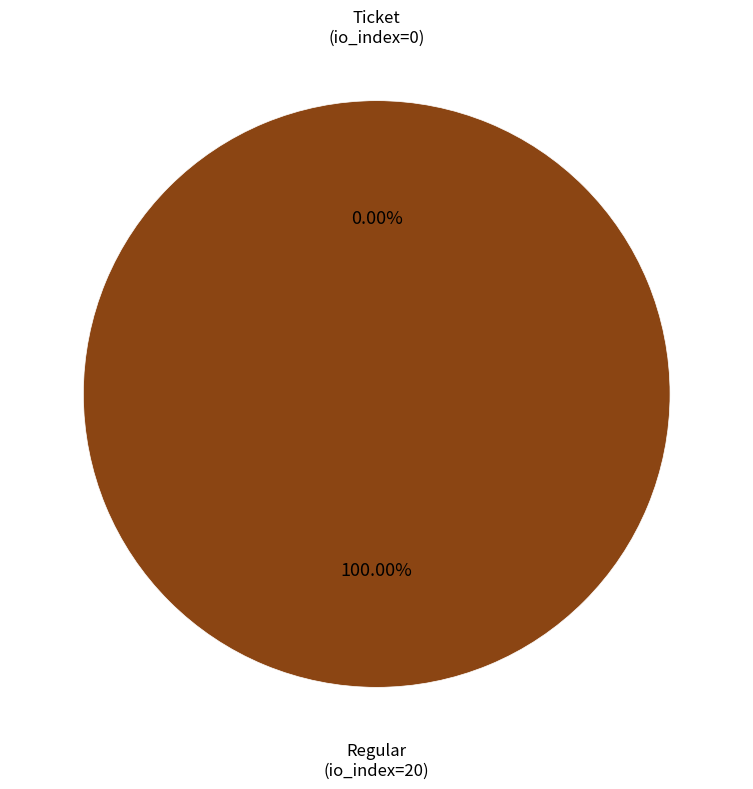

What is the change in value from Ticket (io_index=0) to Regular (io_index=20)?

+20